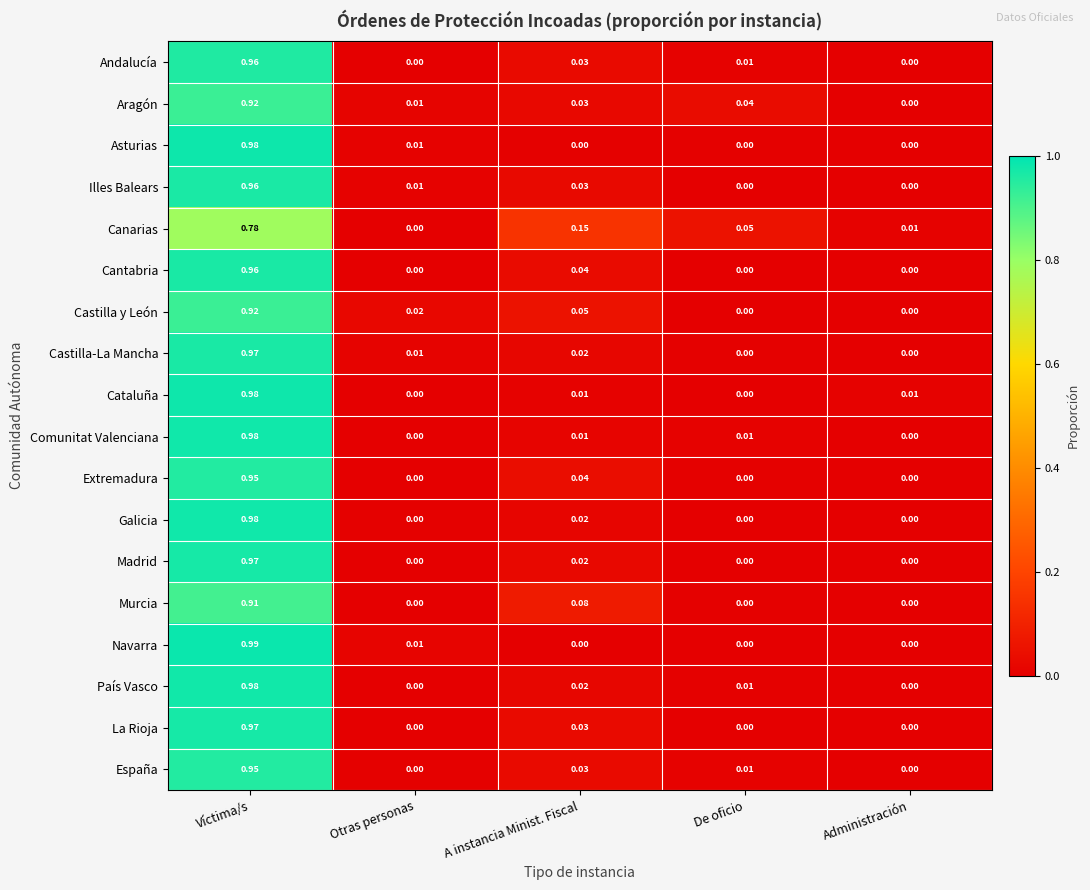

At which category is the sum across all series the highest?

Víctima/s